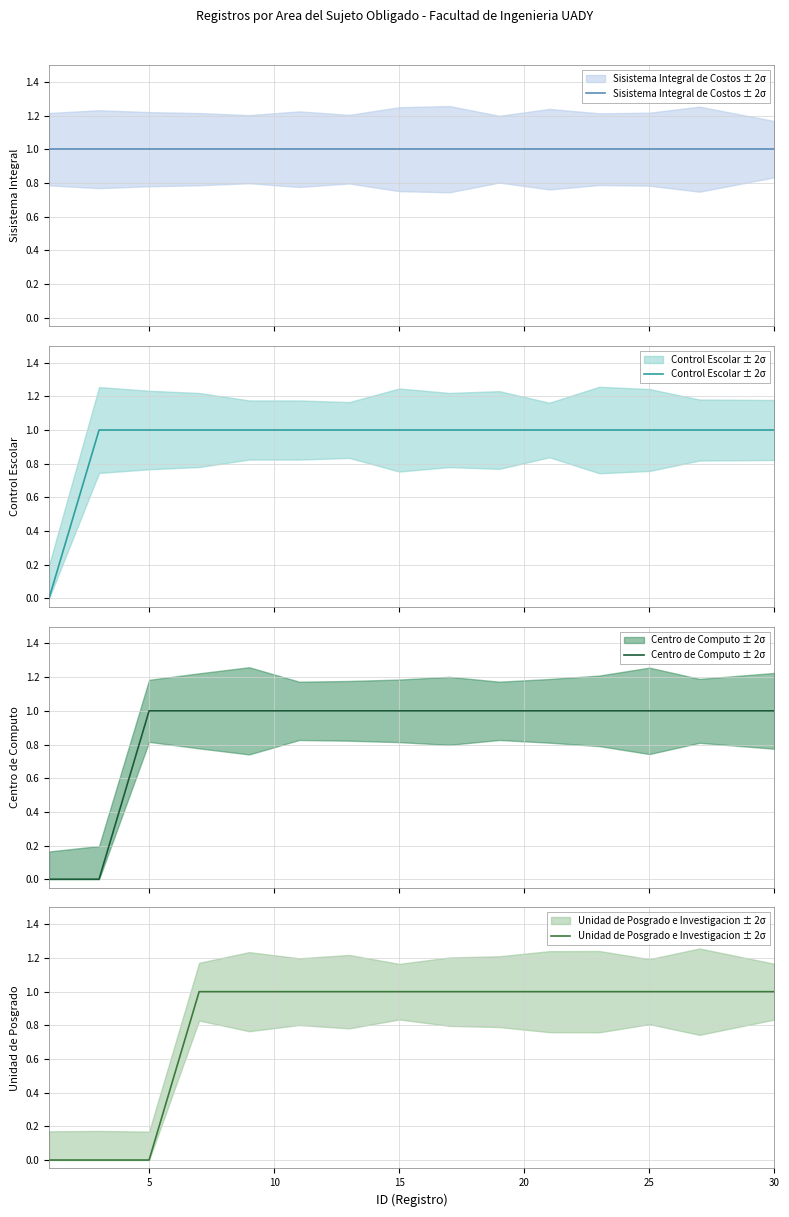

What value does the Control Escolar ± 2σ series have at 13?

1